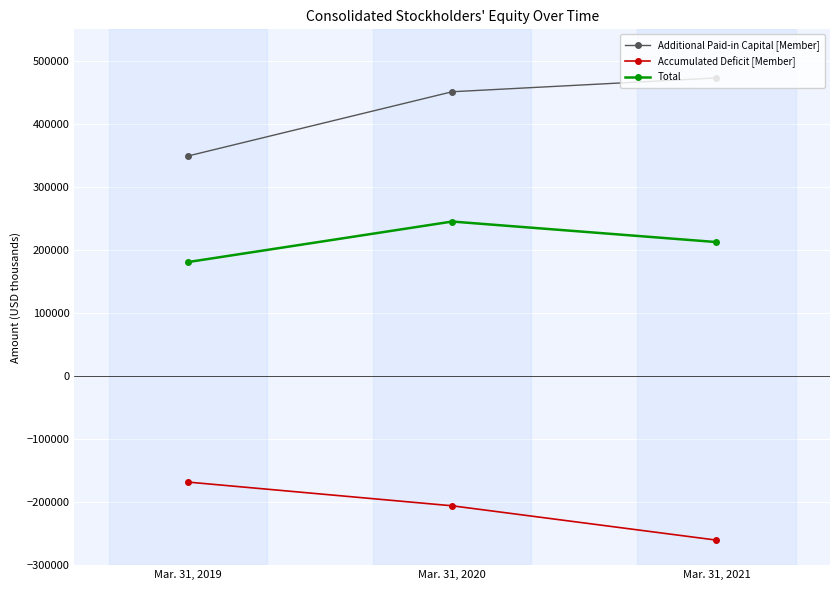

Count the number of data series in this chart.

3